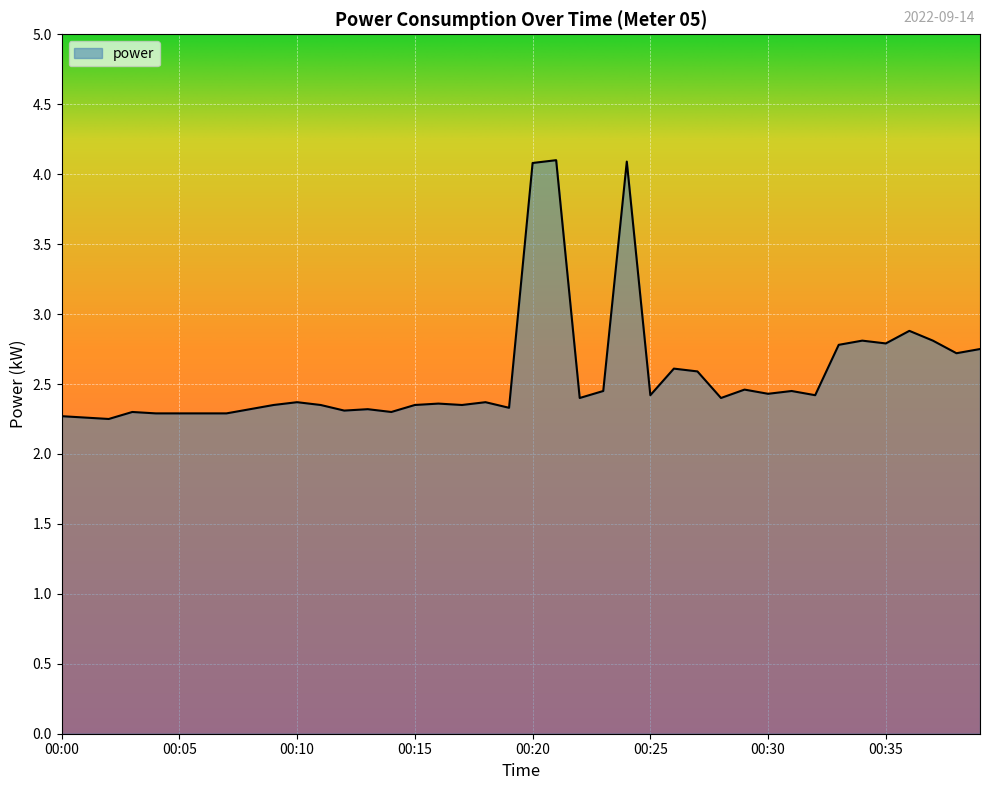

What is the greatest value displayed?

4.1